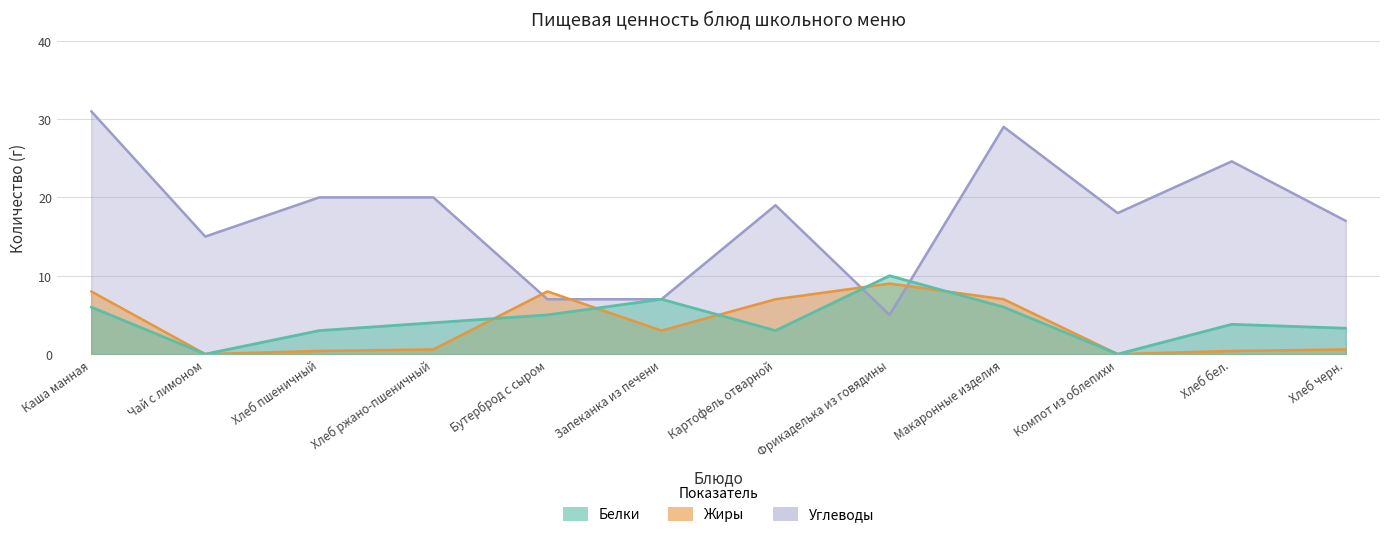

How many lines are shown in the chart?

3